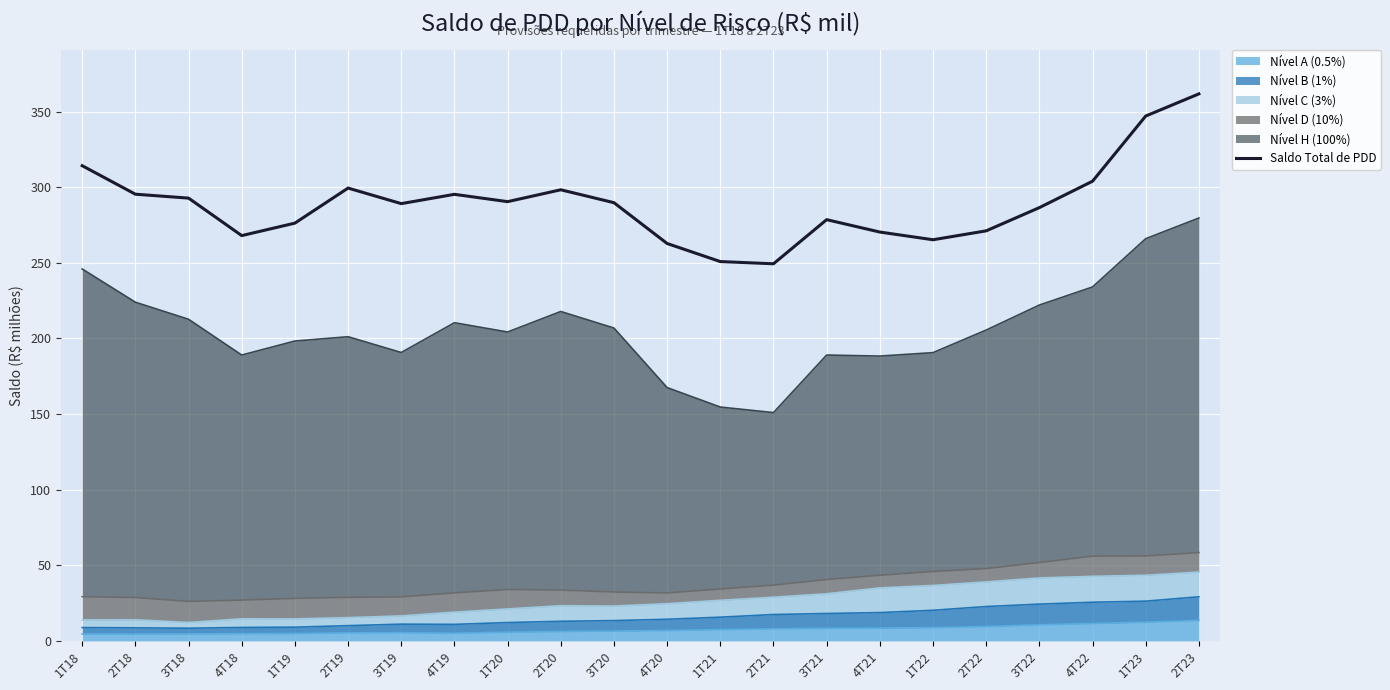

What is the average value?

288.9